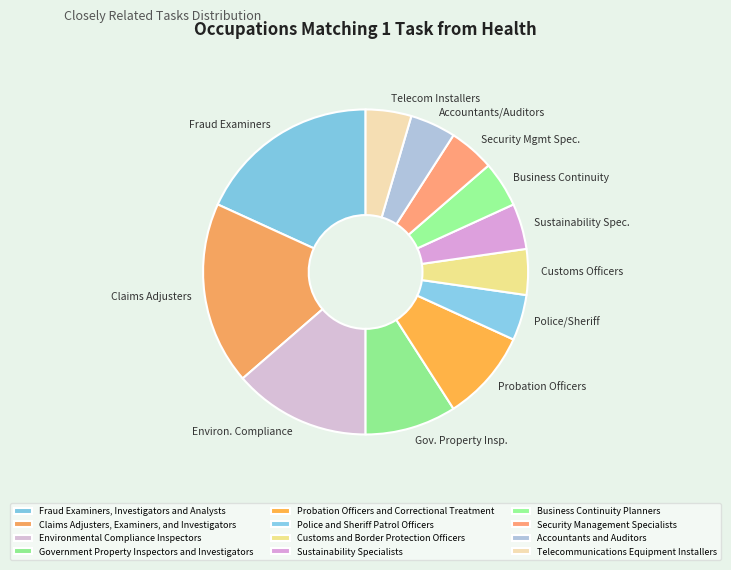

How many segments does this pie chart have?

12